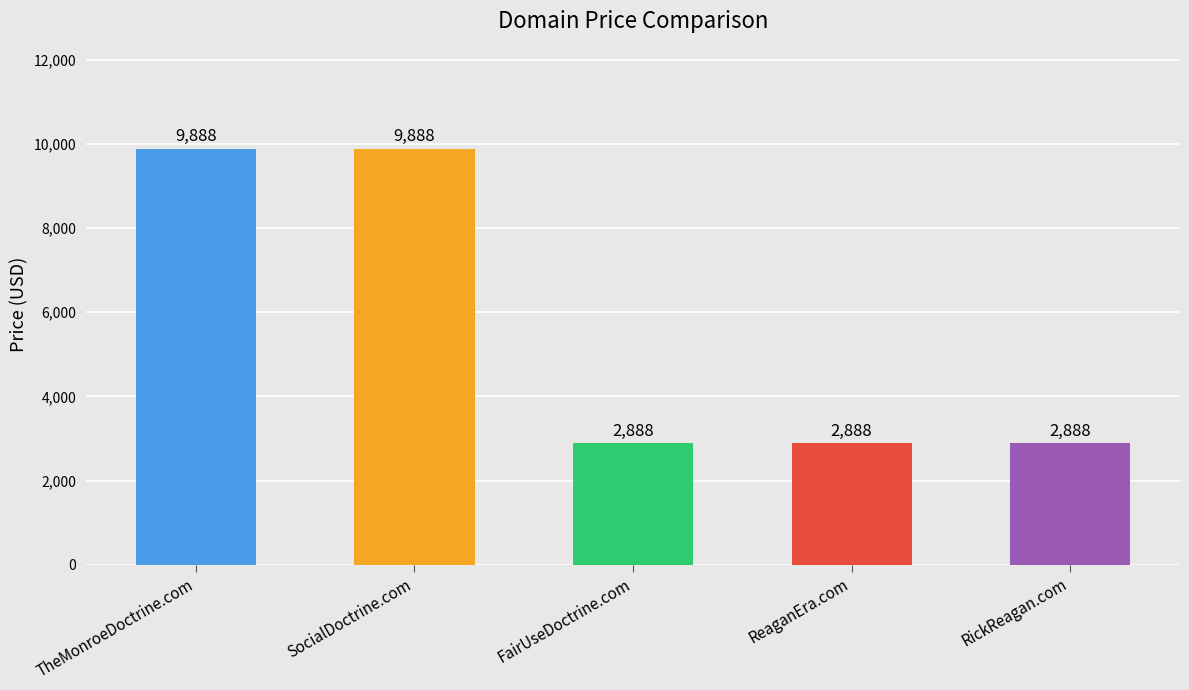

The chart shows a value of 2888 at ReaganEra.com. True or false?

True